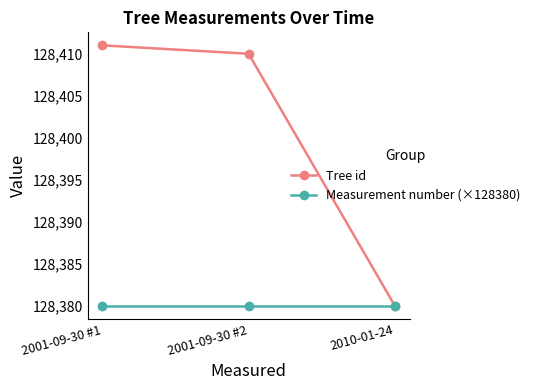

Which series has the widest spread of values?

Tree id